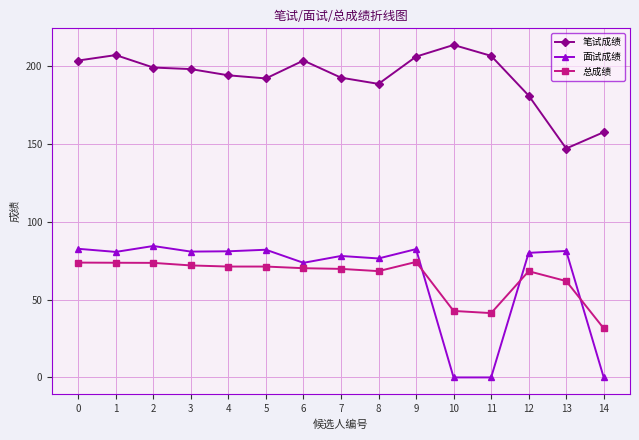

True or false: 面试成绩 has more than 1 interior local peaks.

True